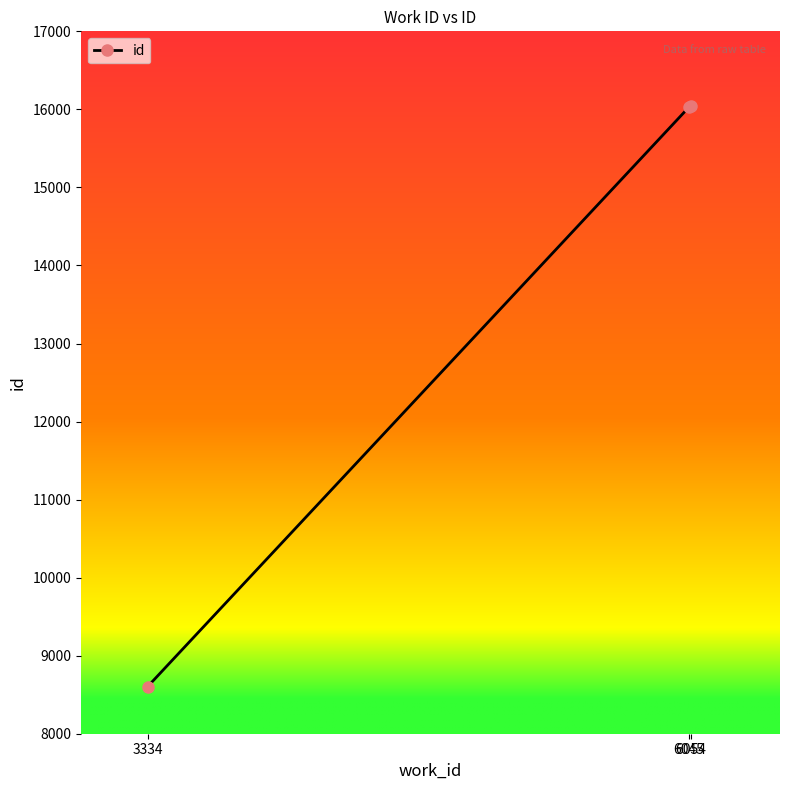

What is the minimum value shown in the chart?

8605